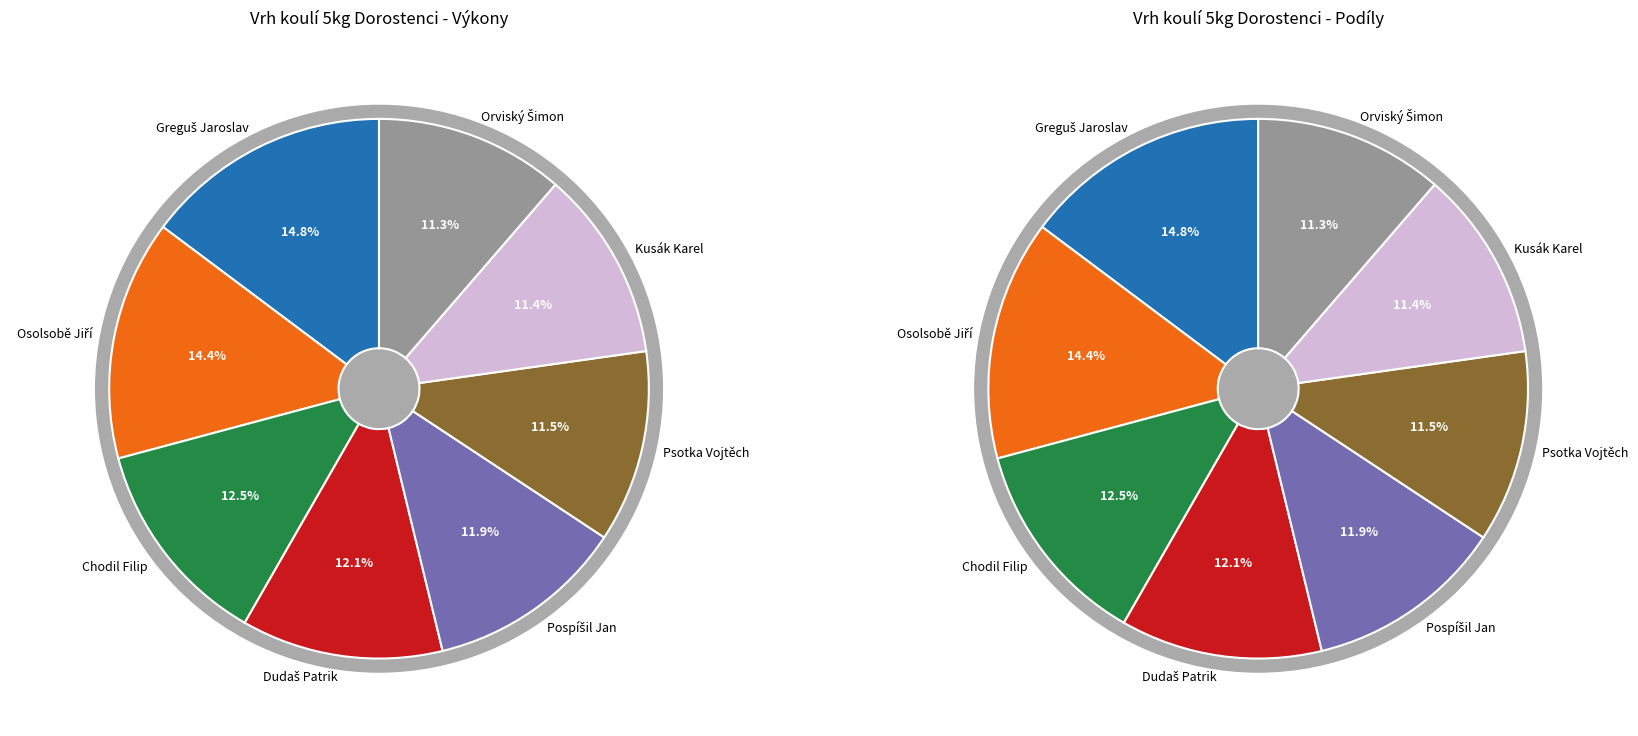

Which slice is the smallest?

Orviský Šimon